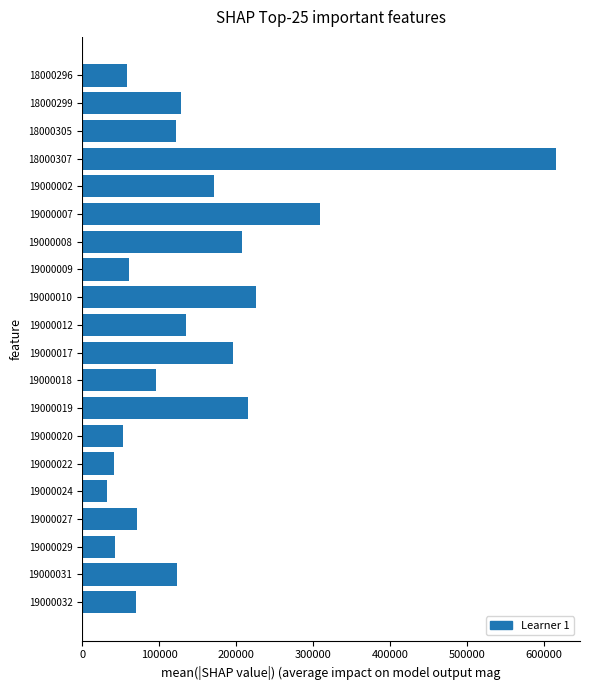

Where is the data nearest to the value 324127?

19000007